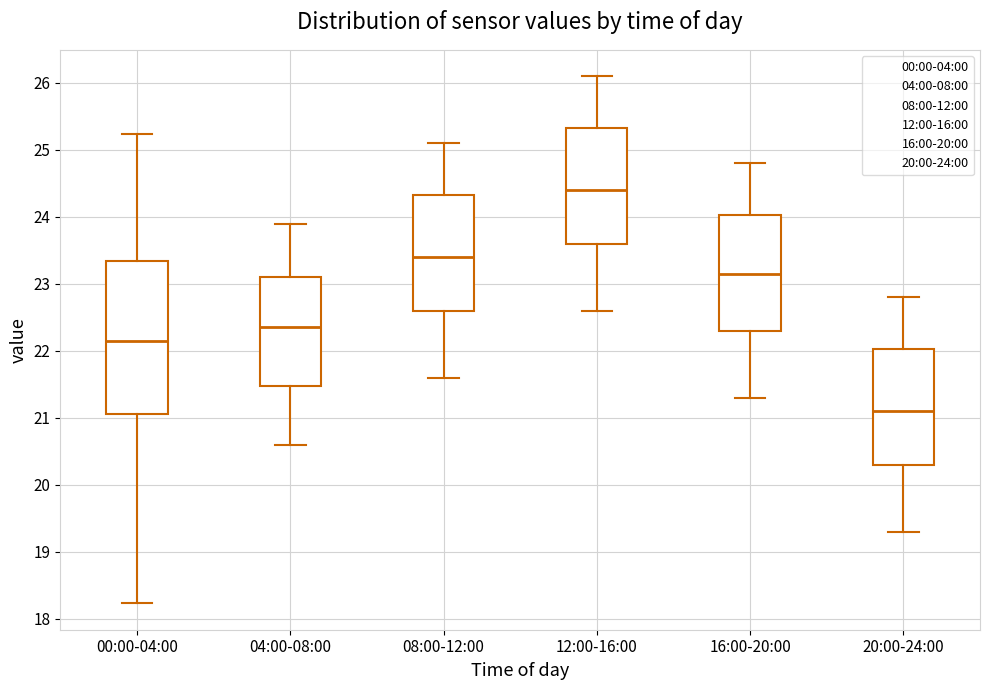

Where does the lower whisker of the box for 00:00-04:00 end on the y-axis? The values are not printed on the chart, so give them approximately, as read against the axis.

18.2